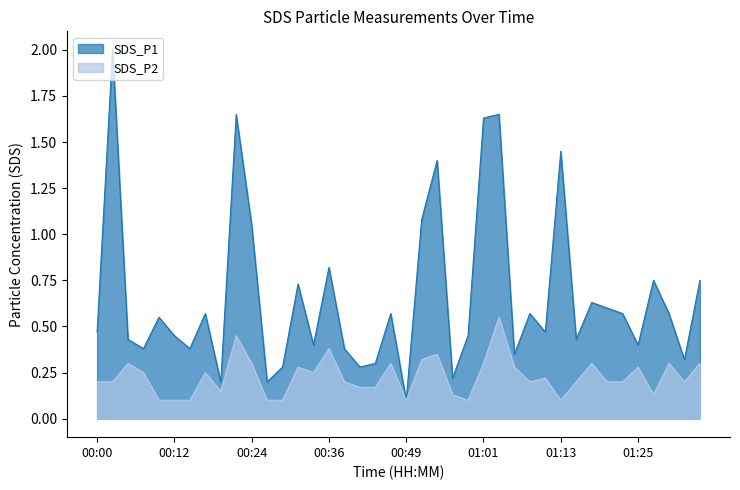

Rank the series by their average value, from highest to lowest.

SDS_P1, SDS_P2